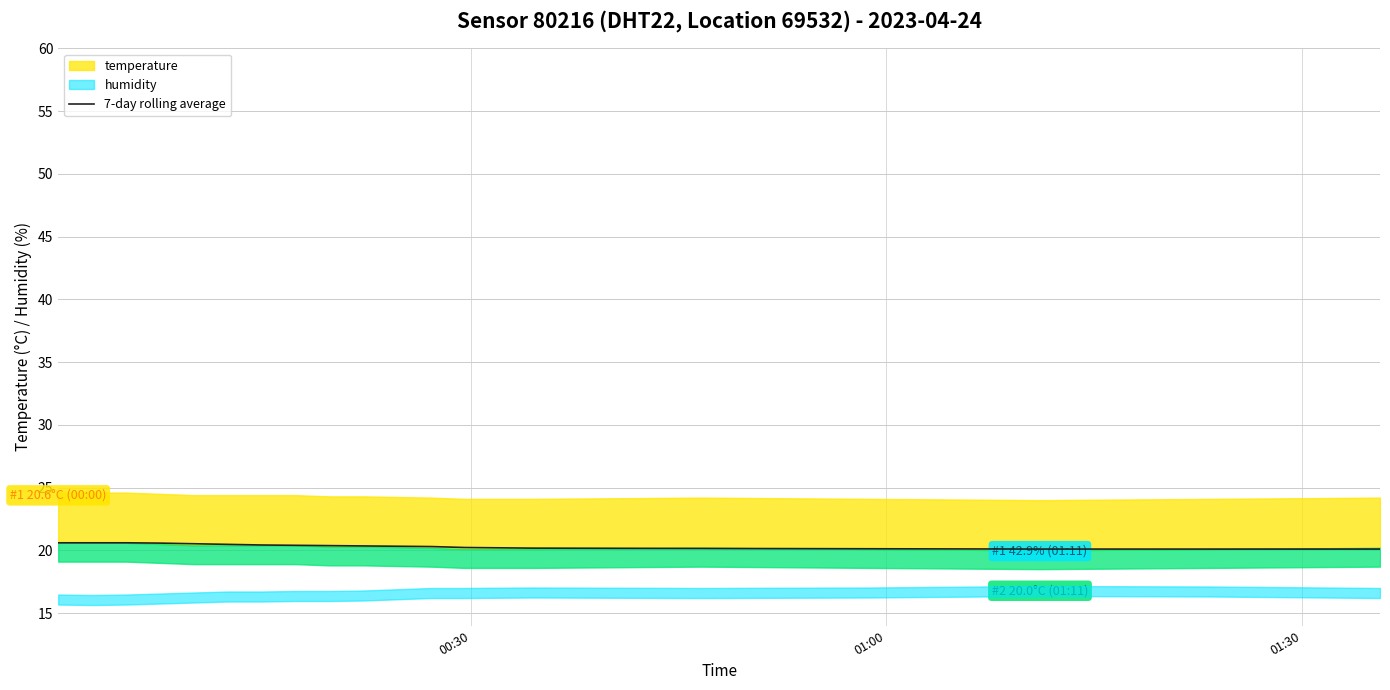

True or false: there are more than 1 points higher than both neighbors.

False